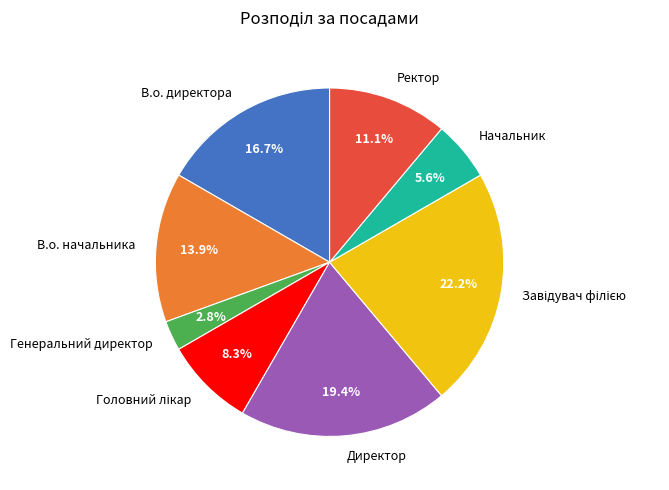

Is there a majority slice in this chart?

No